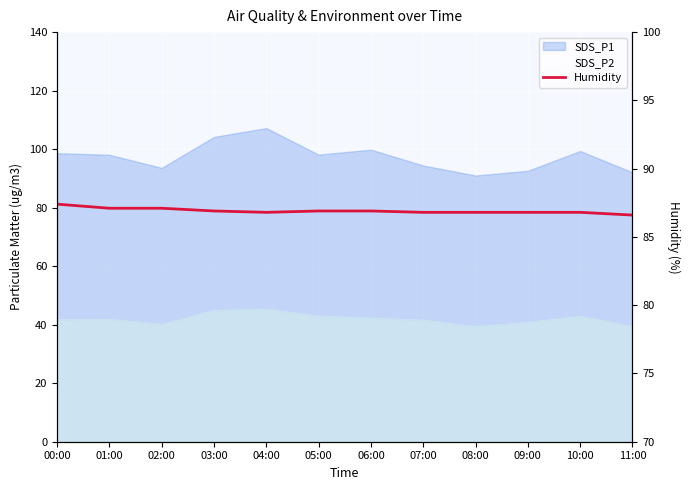

Is it true that the value at 07:00 is 121.3?

False